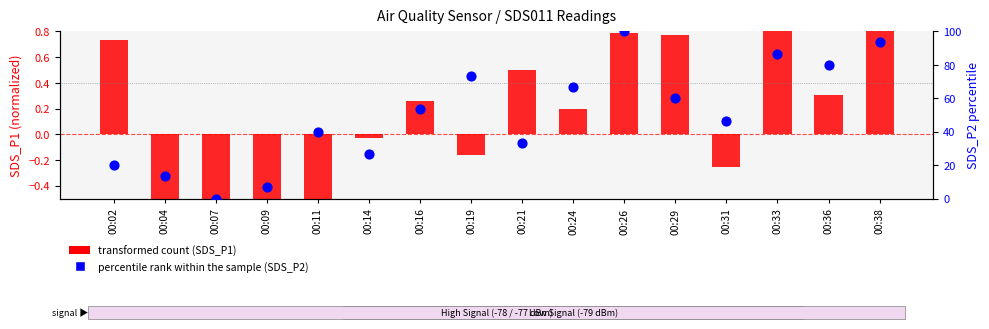

Is the value of percentile rank within the sample at 00:14 greater than the value of transformed count at 00:04?

Yes